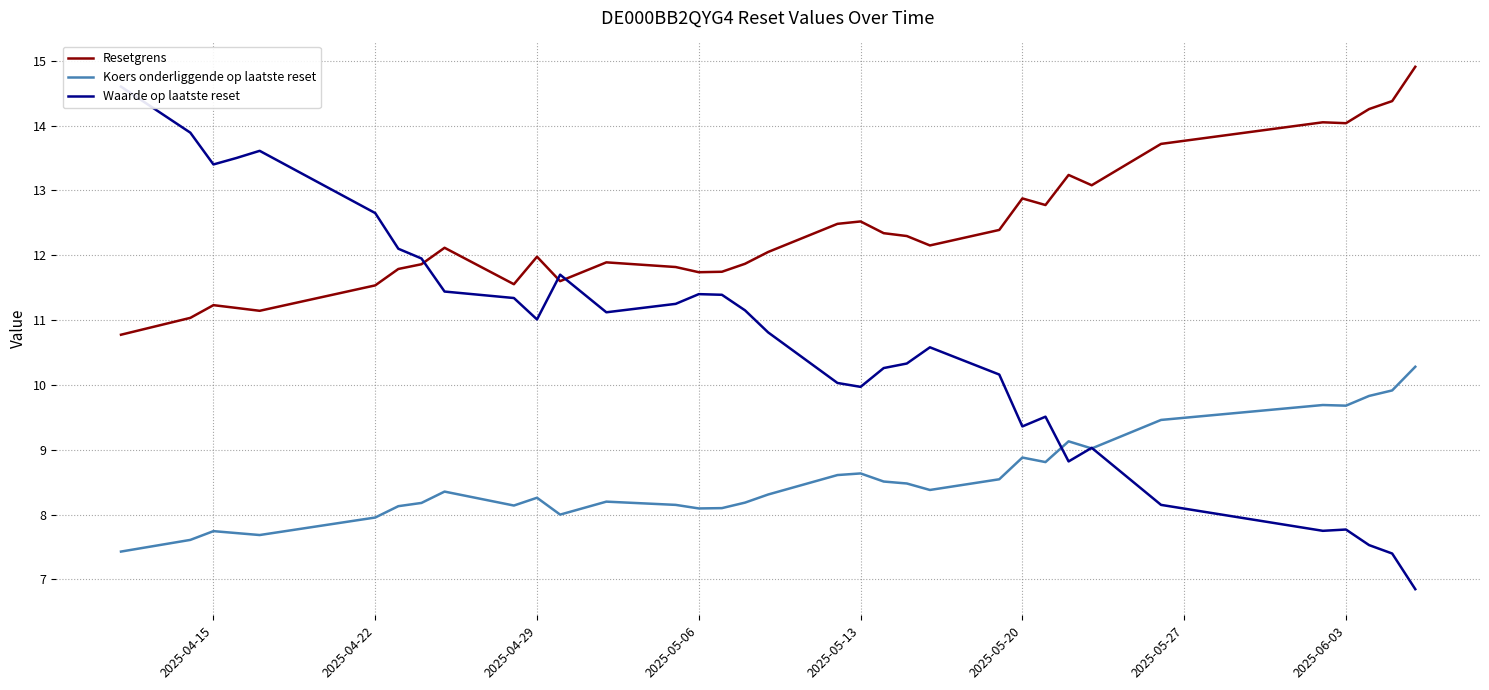

Rank the series by their average value, from lowest to highest.

Koers onderliggende op laatste reset, Waarde op laatste reset, Resetgrens